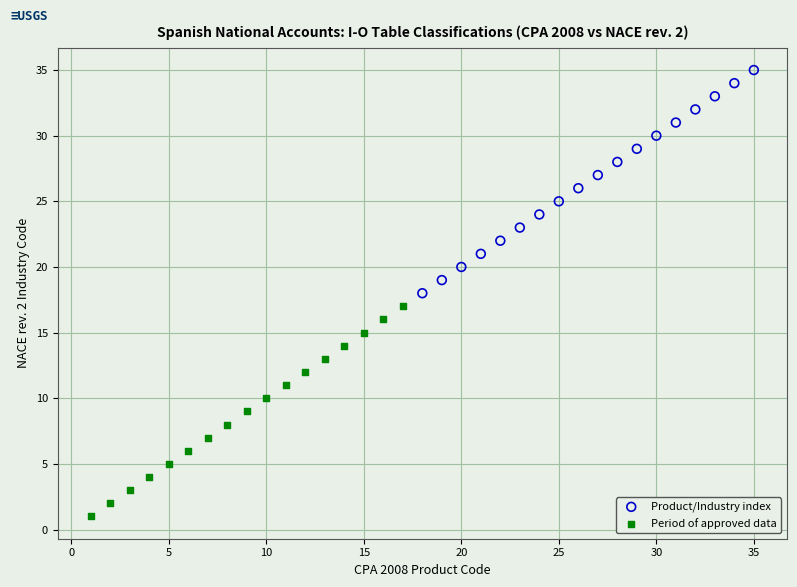

Which series has the widest spread of Y values?

Product/Industry index